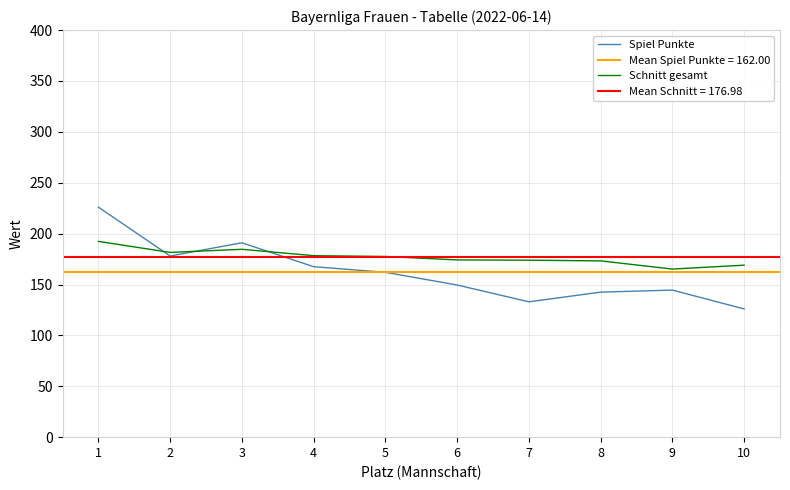

How many data points does each series have?

10